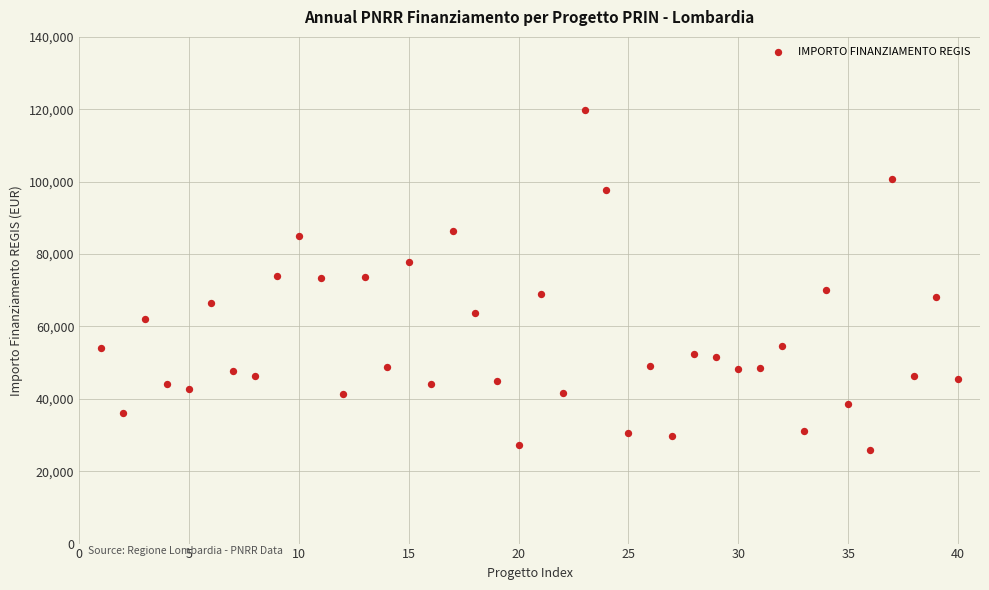

What is the range of Y values (max minus min)?

93941.0